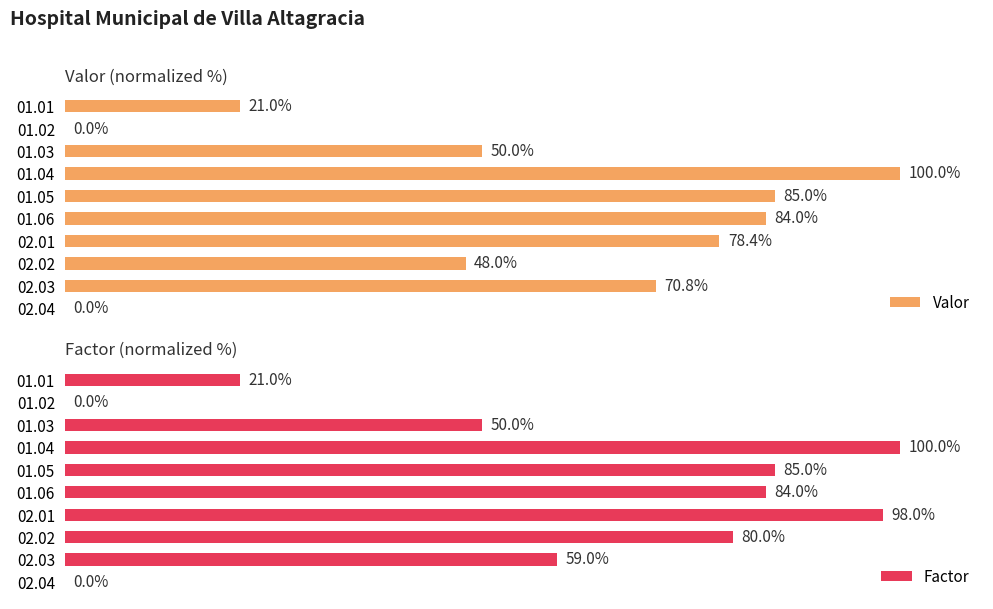

Does the chart contain any negative values?

No